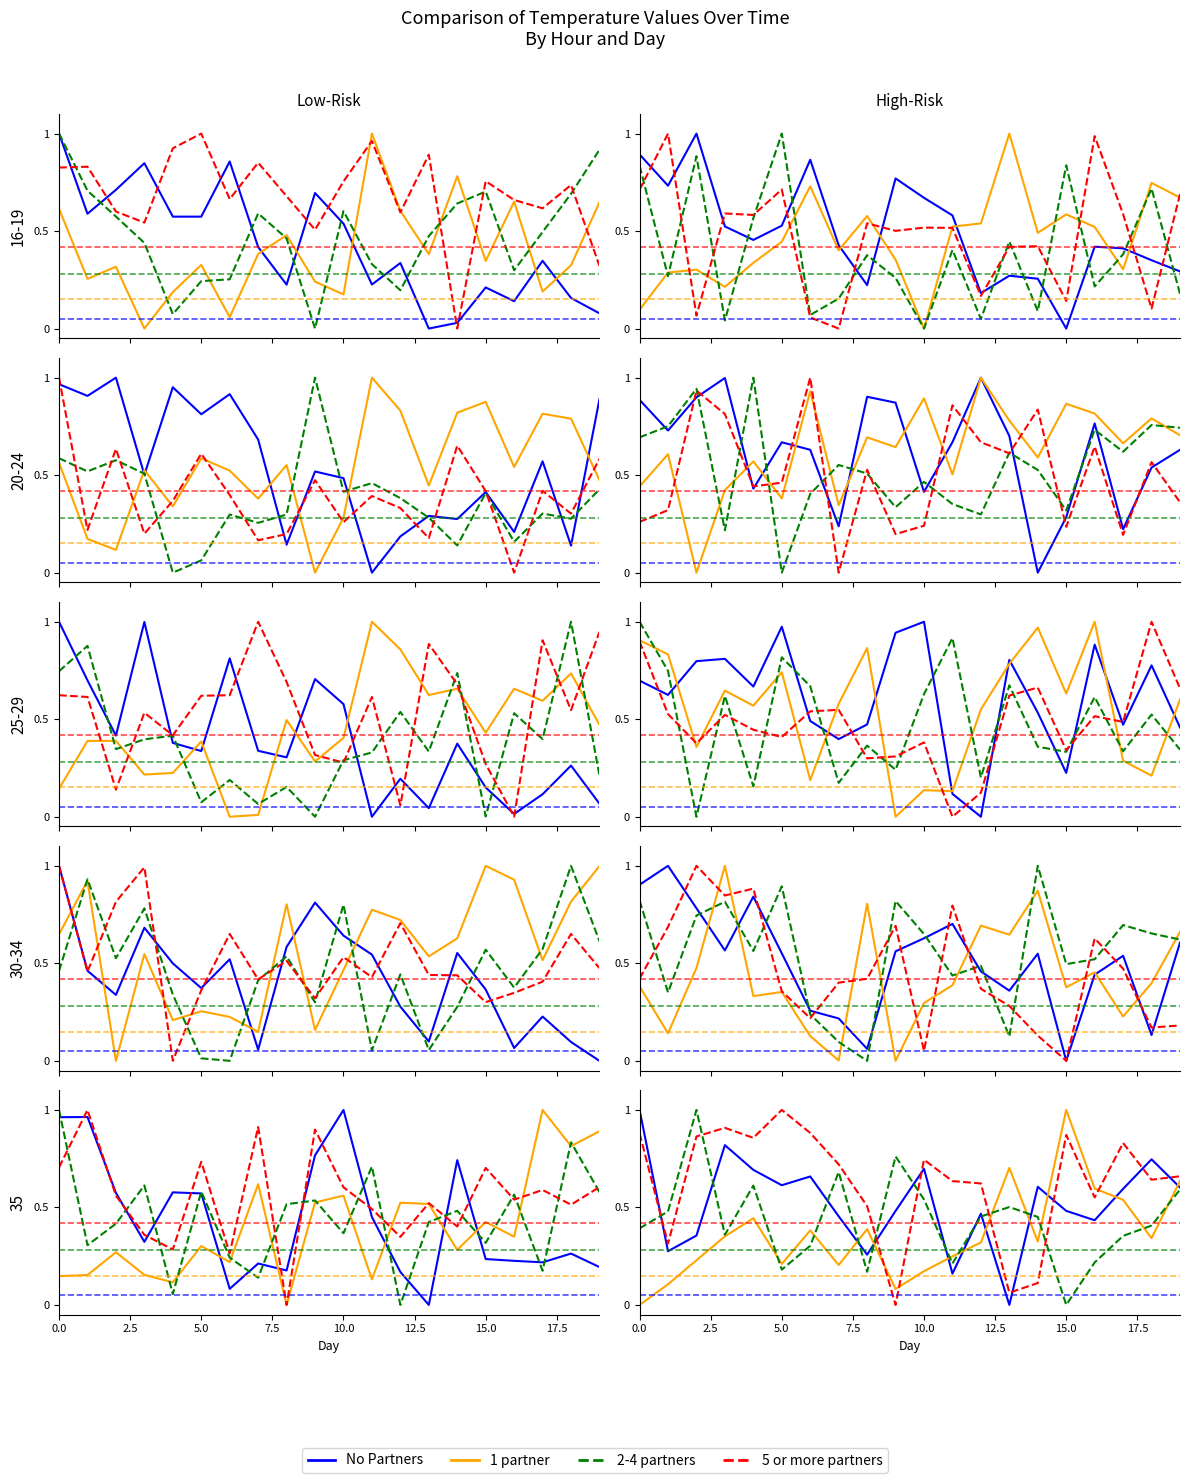

At which category does the chart reach its minimum across all series?

13